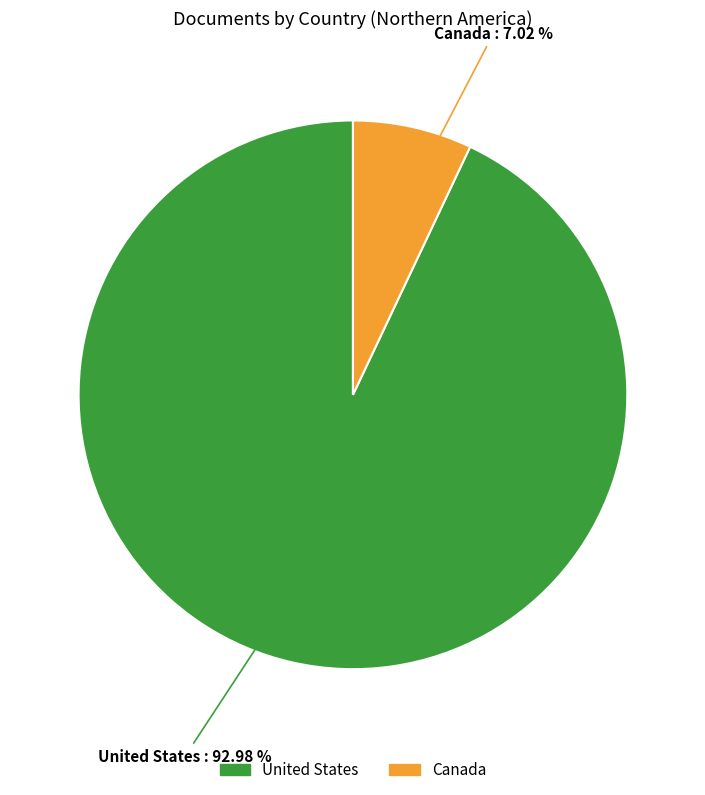

What portion of the pie excludes Canada?

93.0%